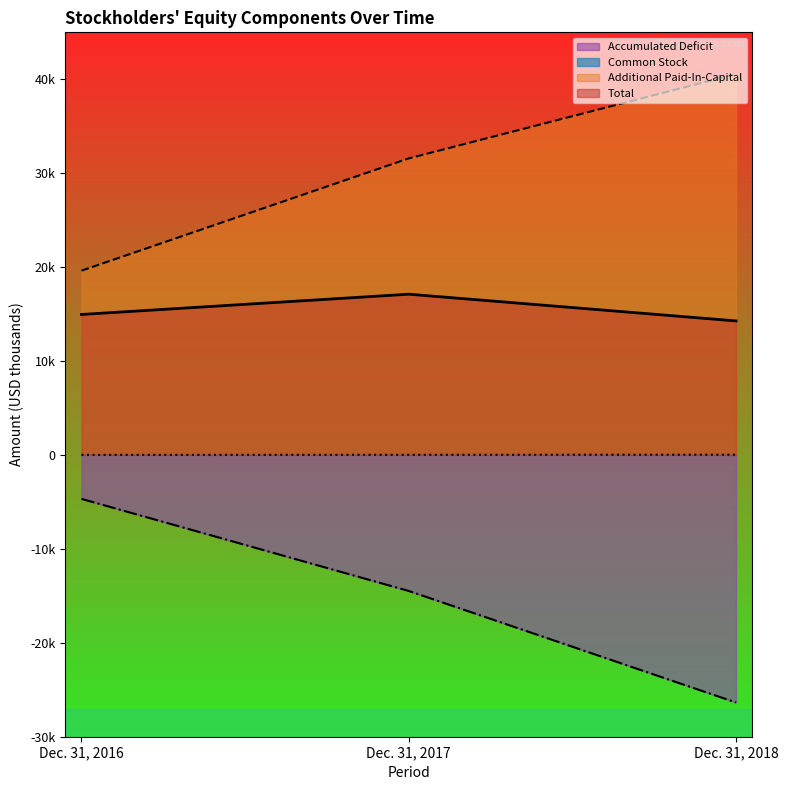

Which series has the widest spread of values?

Accumulated Deficit